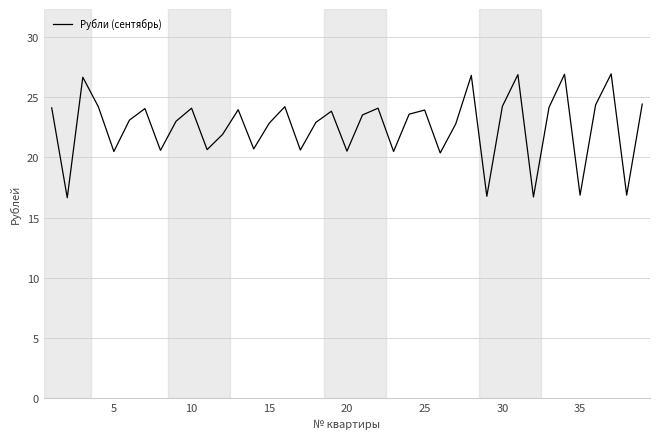

What is the difference between the maximum and minimum values?

10.3